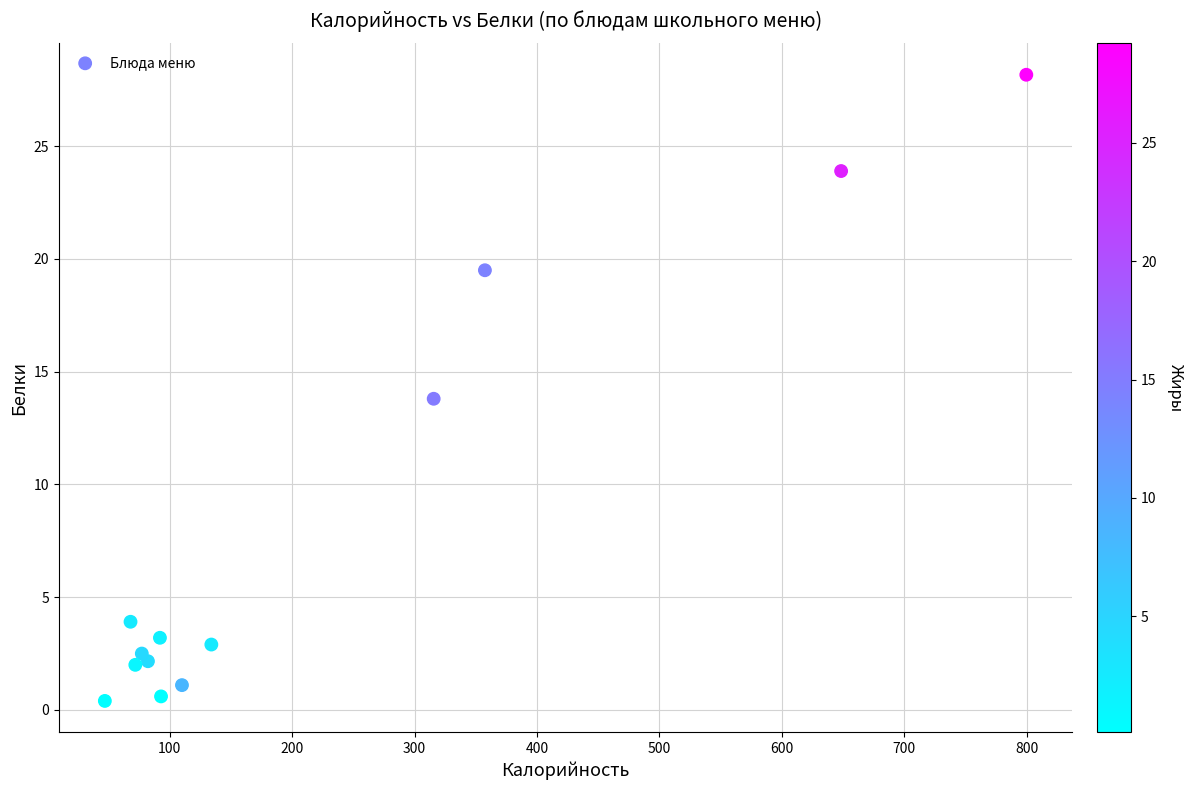

What is the range of Y values (max minus min)?

27.8